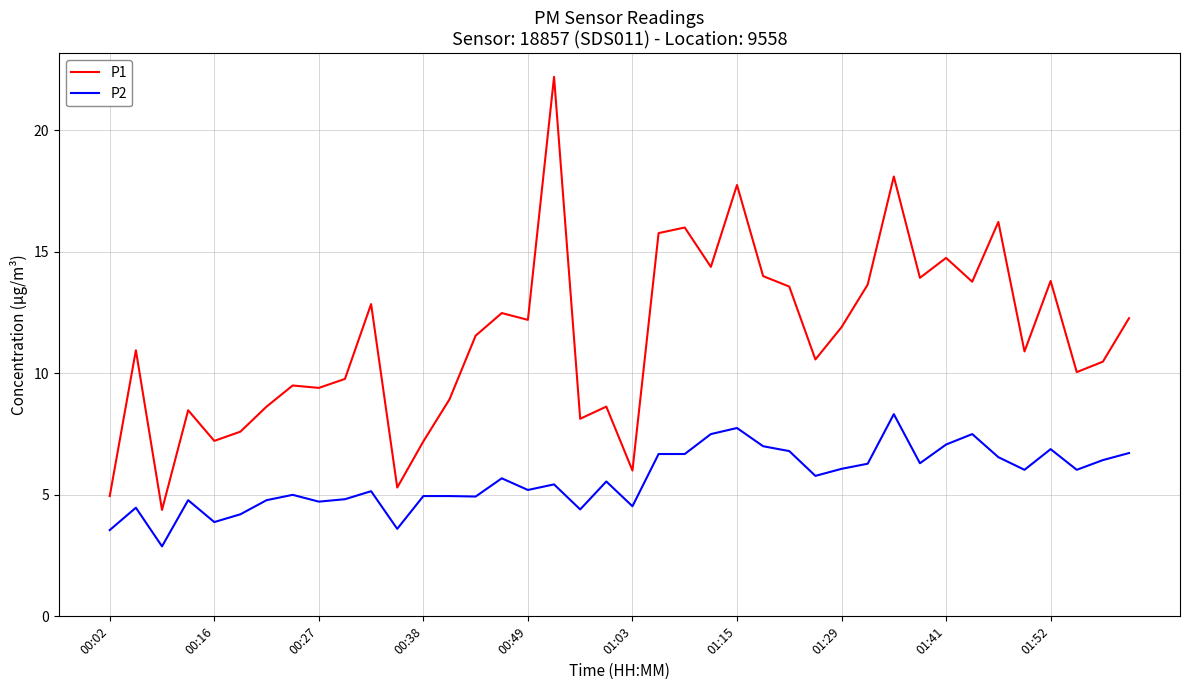

What is the difference between the maximum and minimum values in the P1 series?

17.8